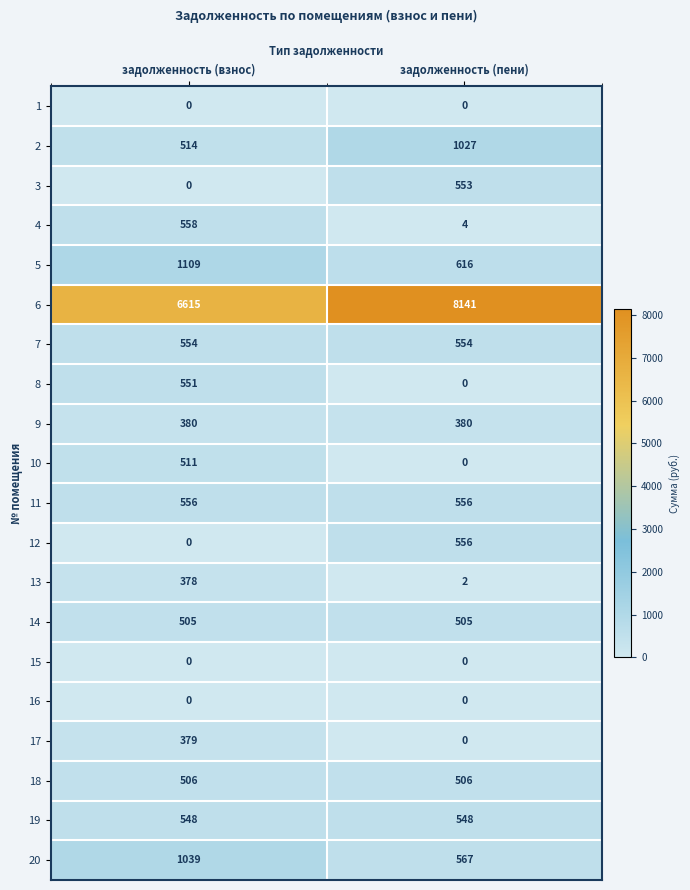

The value of 4 at задолженность (пени) is 7. True or false?

False